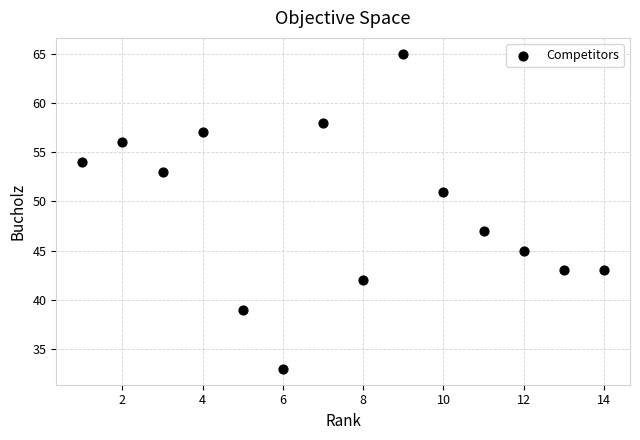

What is the range of Y values (max minus min)?

32